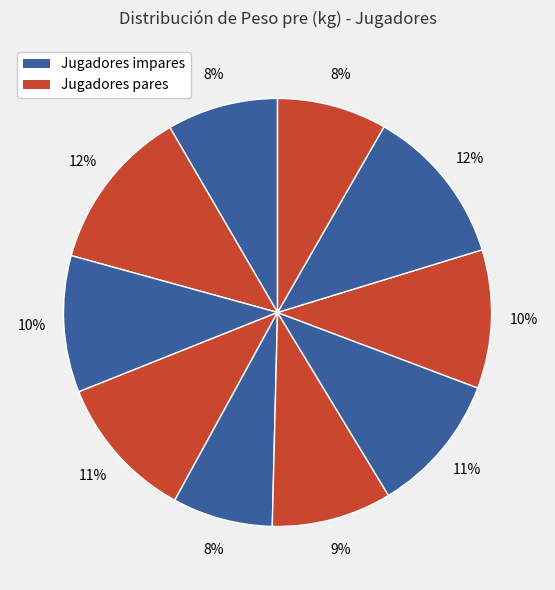

How many segments does this pie chart have?

10